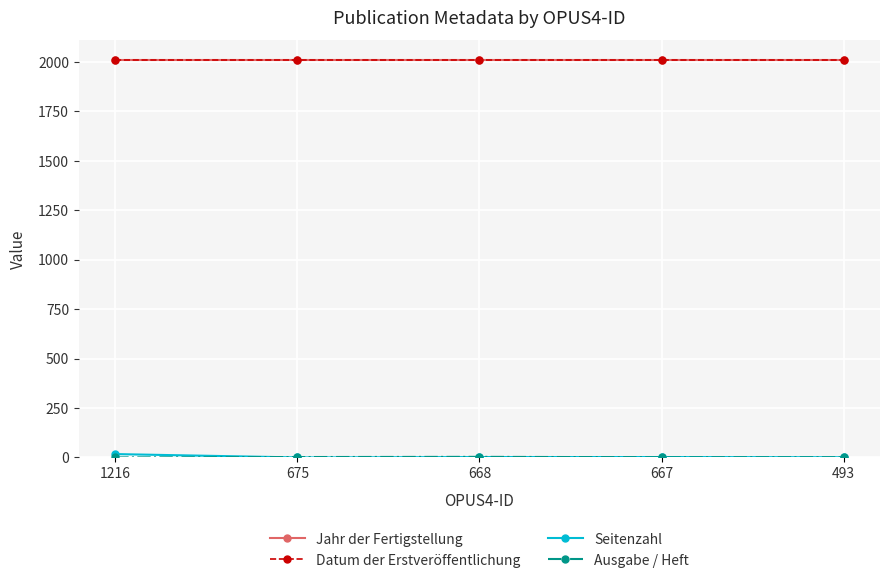

Does the chart have visible grid lines?

Yes